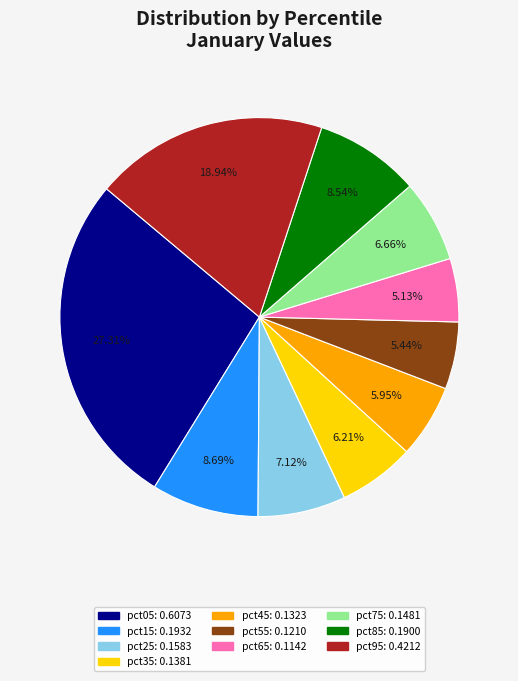

To the nearest percent, what is the combined percentage of pct95 and pct05?

46%